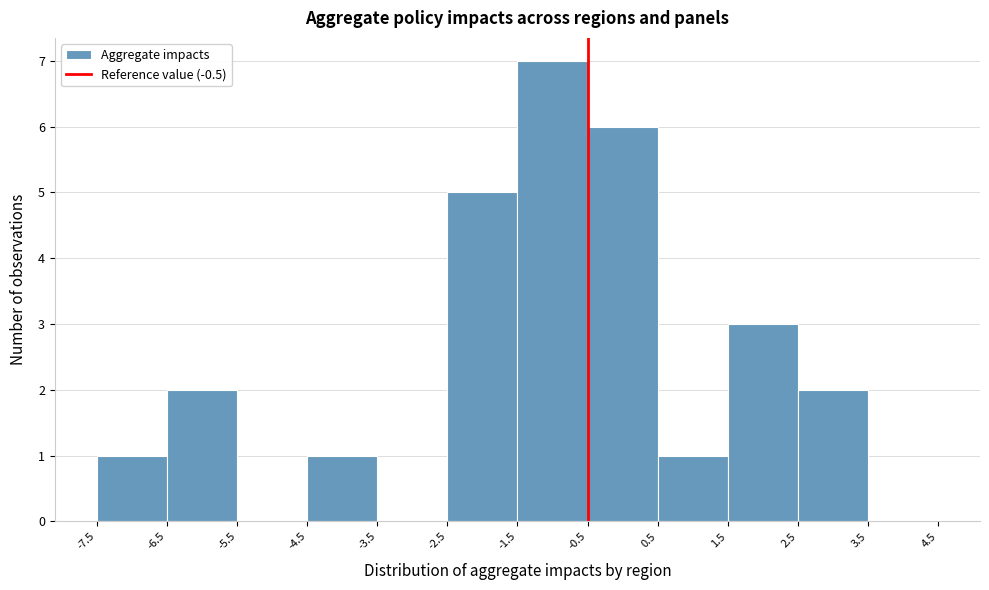

Reading left to right, transcribe this chart: for each bar, give the range it covers on the x-axis and its height. The values are not printed on the chart, so give them approximately, as read against the axis.

-7.5 to -6.5: 1
-6.5 to -5.5: 2
-5.5 to -4.5: 0
-4.5 to -3.5: 1
-3.5 to -2.5: 0
-2.5 to -1.5: 5
-1.5 to -0.5: 7
-0.5 to 0.5: 6
0.5 to 1.5: 1
1.5 to 2.5: 3
2.5 to 3.5: 2
3.5 to 4.5: 0